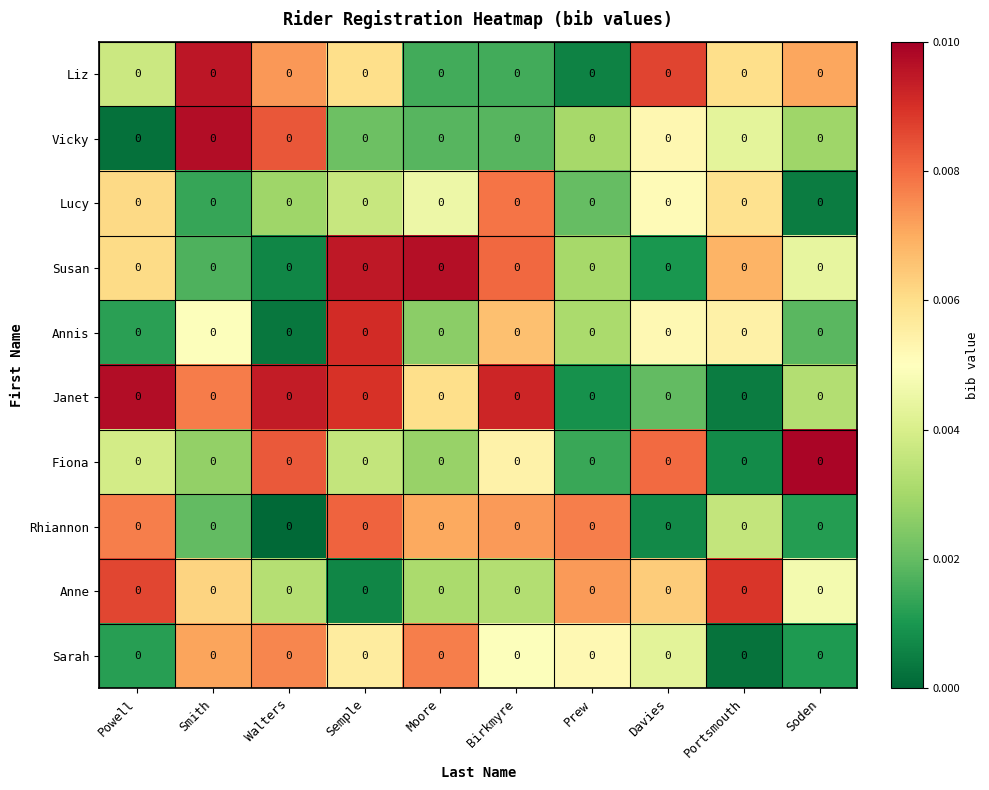

The value of Anne at Soden is 0.0. True or false?

True